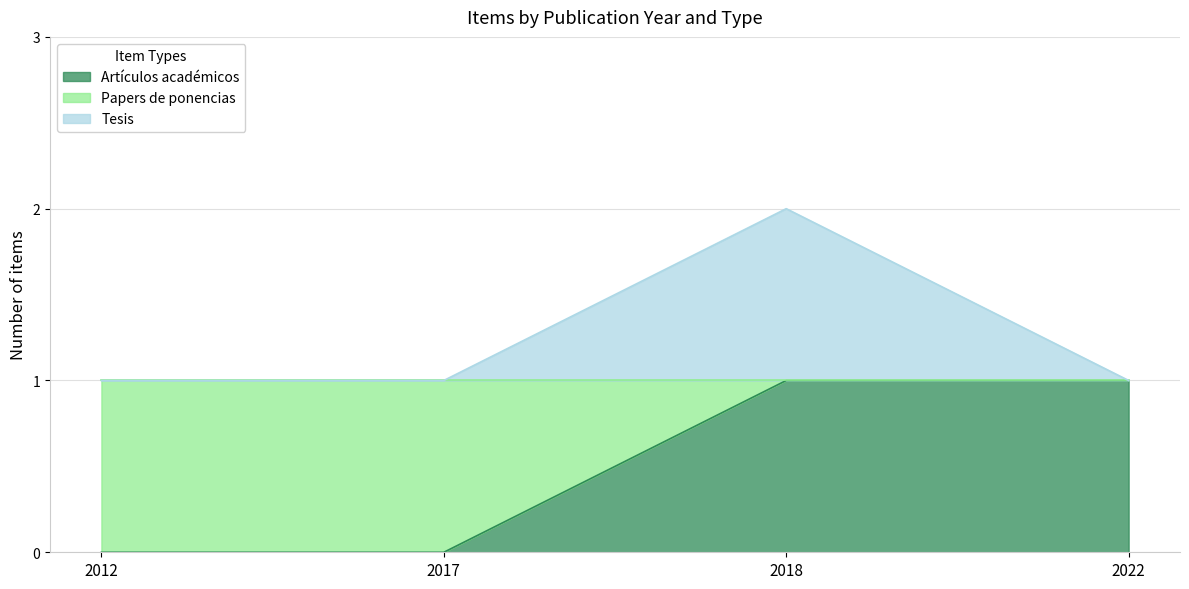

What is the difference between the maximum and second lowest values in the Papers de ponencias series?

1